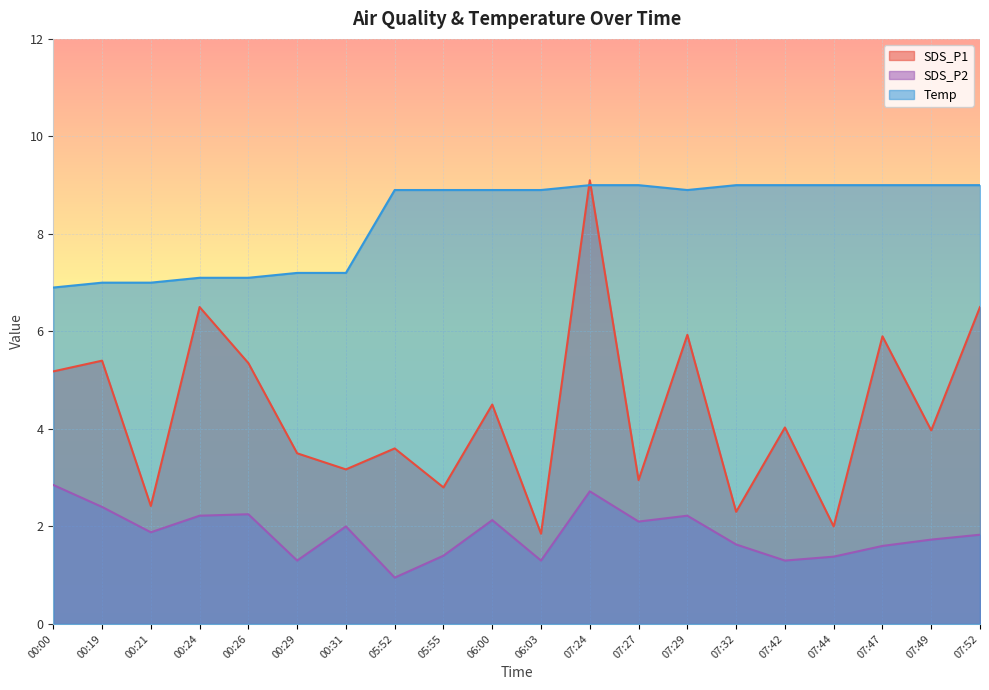

Which series has the largest range (max minus min)?

SDS_P1